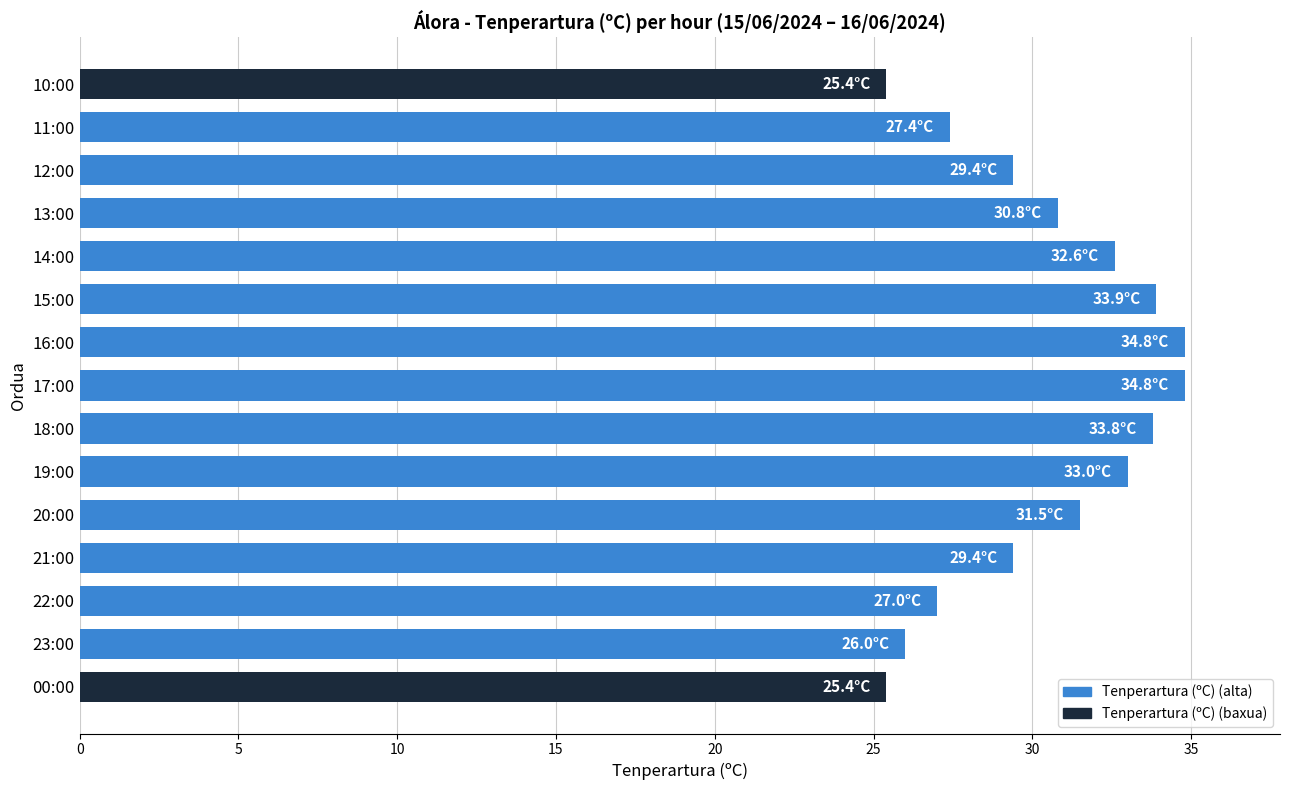

Approximately how many times larger is the value at 21:00 compared to 18:00?

0.9